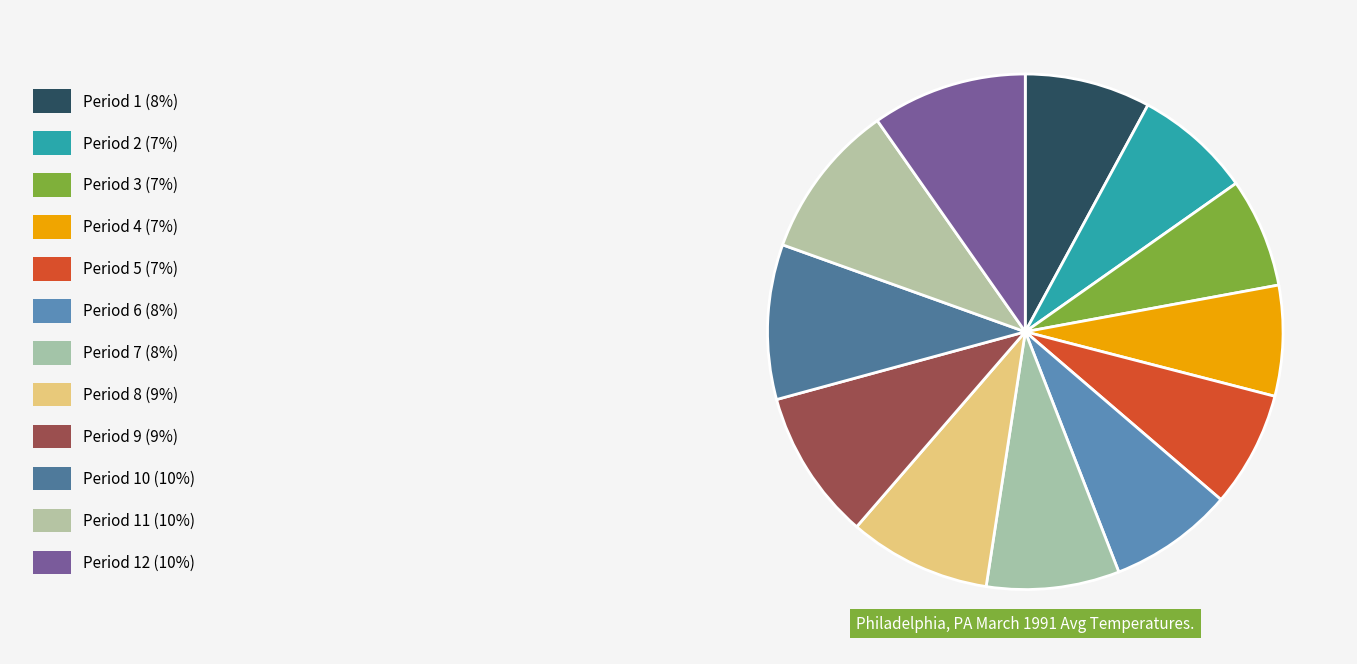

How many slices are in this pie chart?

12